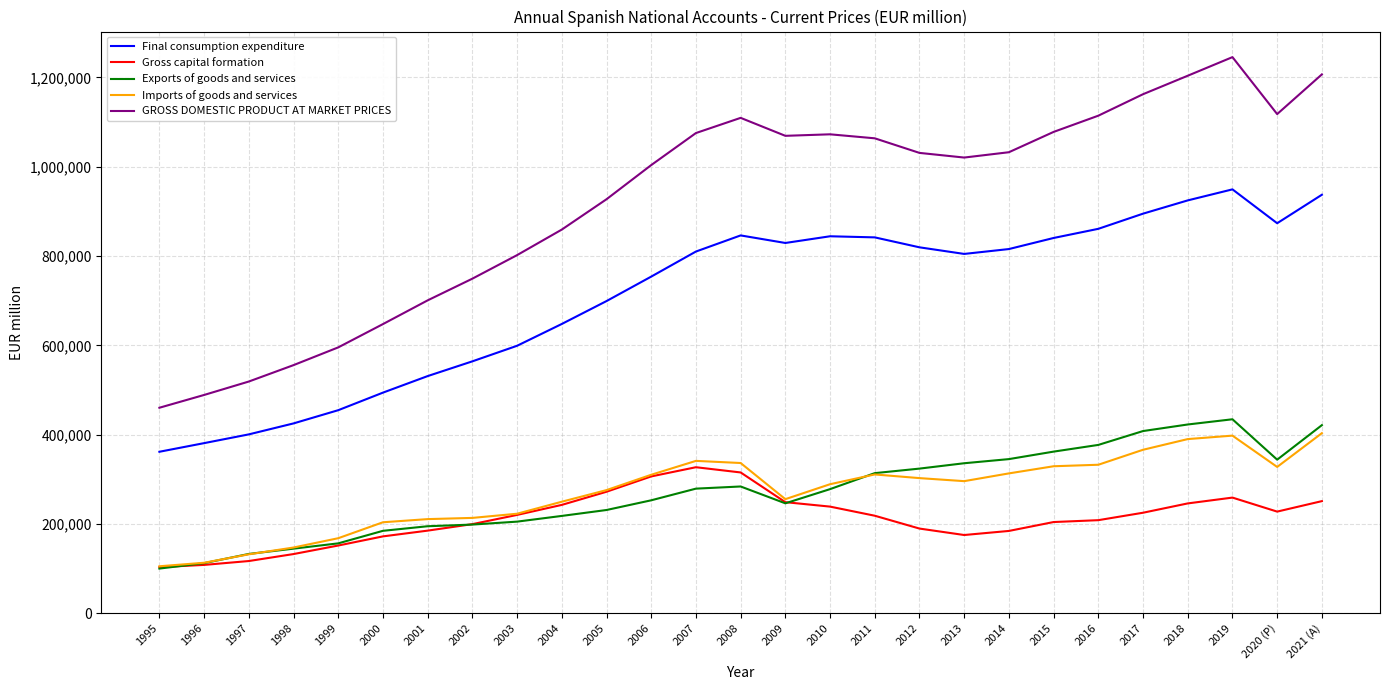

True or false: Imports of goods and services and GROSS DOMESTIC PRODUCT AT MARKET PRICES cross at least once.

False